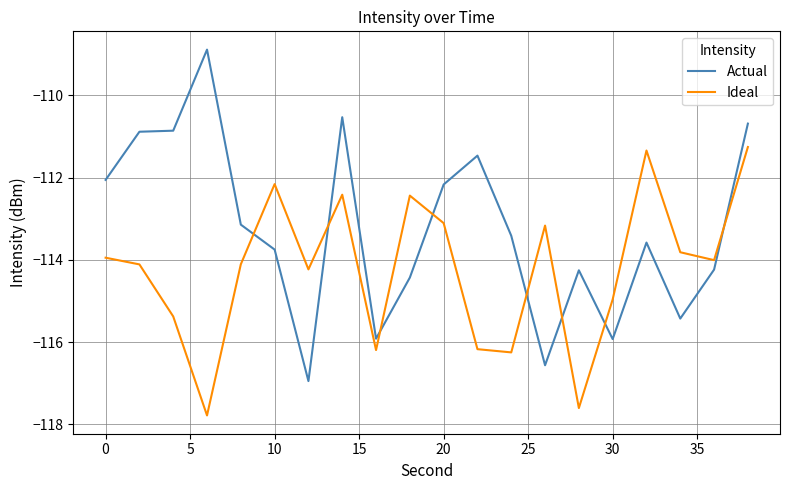

Rank the series by their maximum value, from lowest to highest.

Ideal, Actual